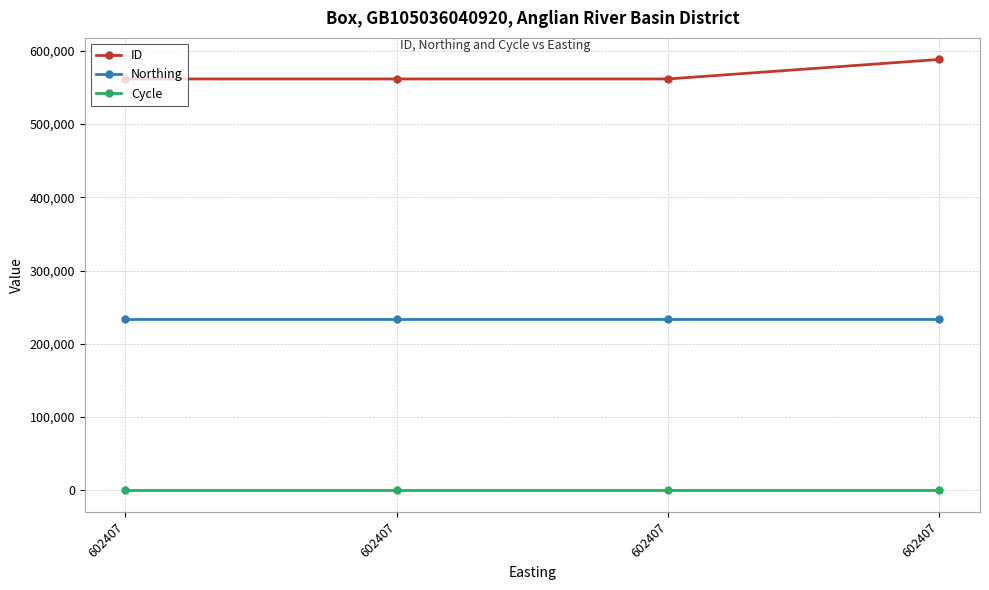

Reading left to right, what are all the values shown in this chart?

ID: 602407=561559	602407=561558	602407=561557	602407=588208
Northing: 602407=234493	602407=234493	602407=234493	602407=234493
Cycle: 602407=3	602407=3	602407=3	602407=3